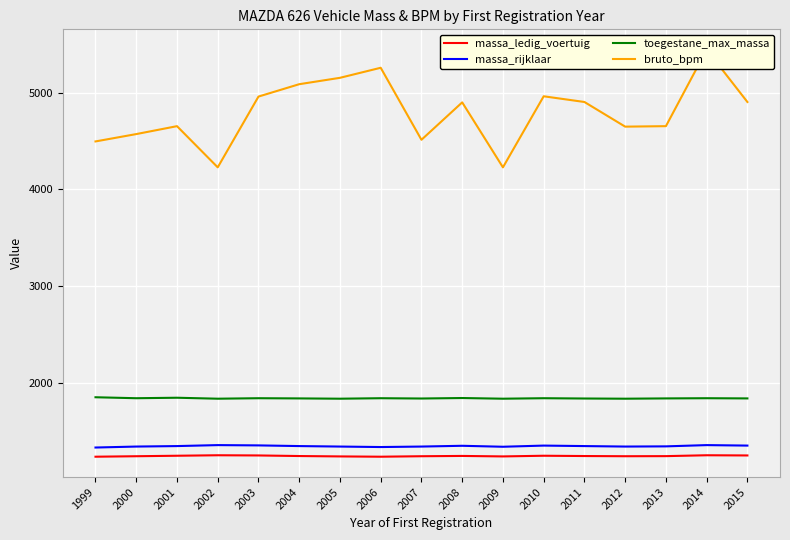

Rank the series at 2012 from highest to lowest value.

bruto_bpm, toegestane_max_massa, massa_rijklaar, massa_ledig_voertuig